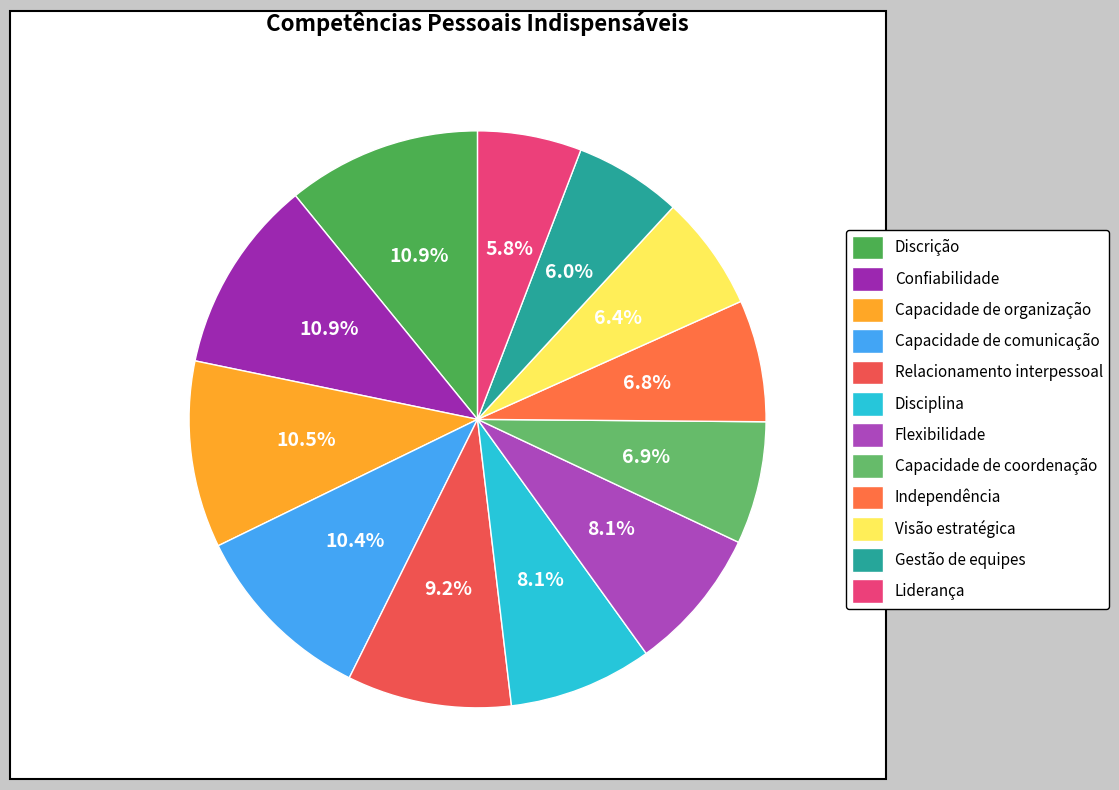

Is there a majority slice in this chart?

No